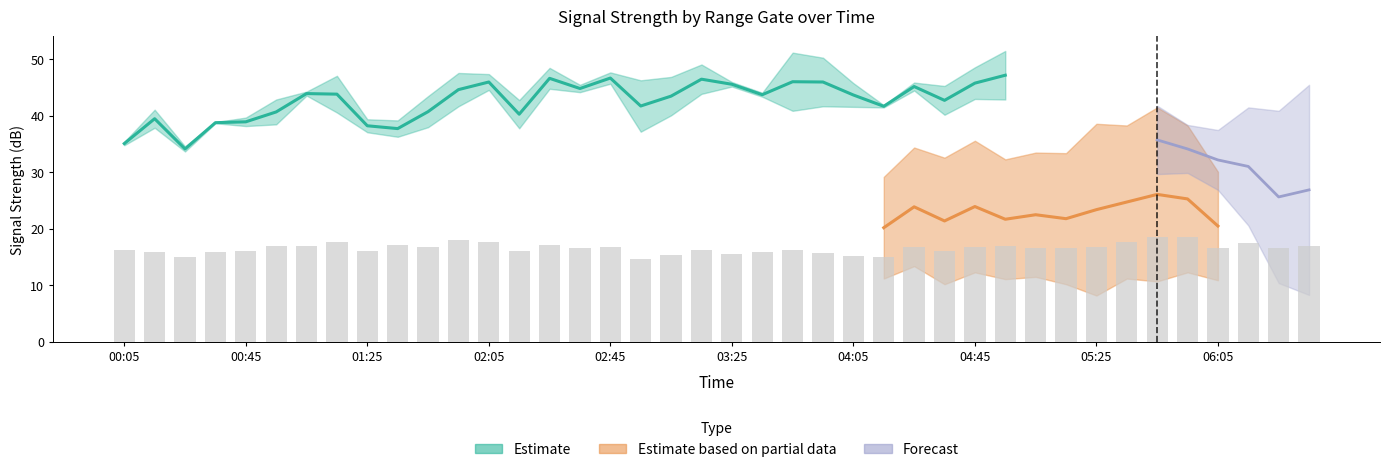

Is it true that 6.432 equals 31.6 at 2016/11/23 03:45?

False